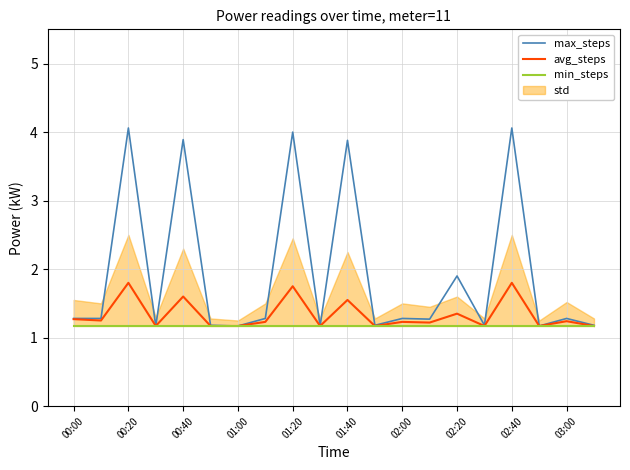

What is the minimum value for avg_steps?

1.2